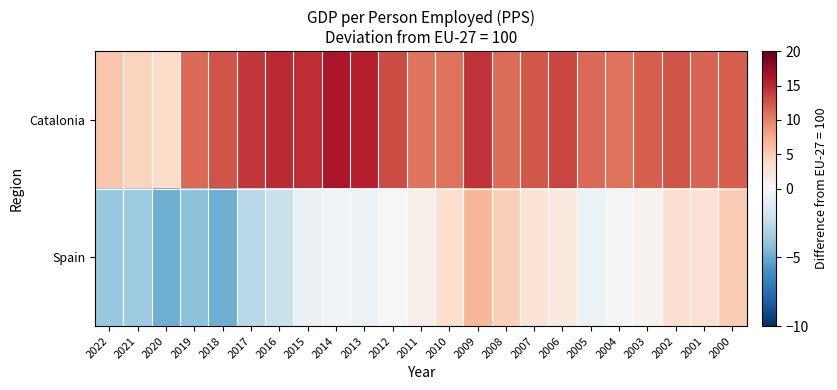

Which label corresponds to the largest value in the chart?

2014